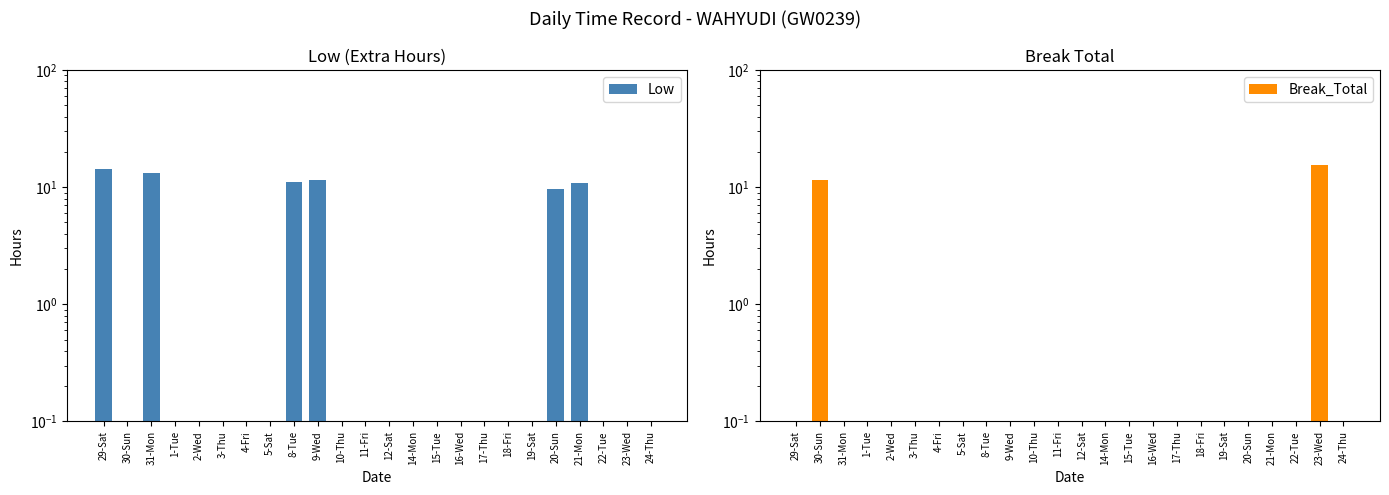

Reading left to right, transcribe all the data shown in this chart.

Low: 14.2	0.0	13.1	0.0	0.0	0.0	0.0	0.0	11.1	11.4	0.0	0.0	0.0	0.0	0.0	0.0	0.0	0.0	0.0	9.6	10.8	0.0	0.0	0.0
Break_Total: 0.0	11.6	0.0	0.0	0.0	0.0	0.0	0.0	0.0	0.0	0.0	0.0	0.0	0.0	0.0	0.0	0.0	0.0	0.0	0.0	0.0	0.0	15.5	0.0